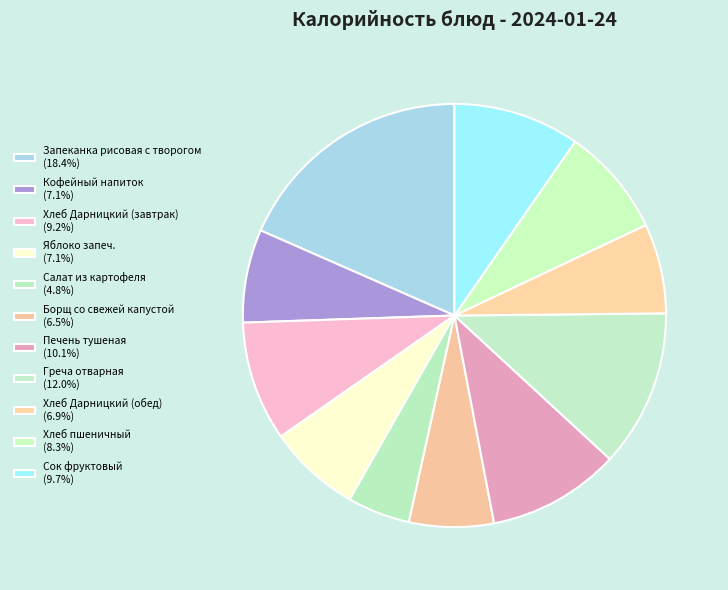

What is the total percentage of Хлеб Дарницкий (завтрак) and Хлеб Дарницкий (обед)?

16.0%